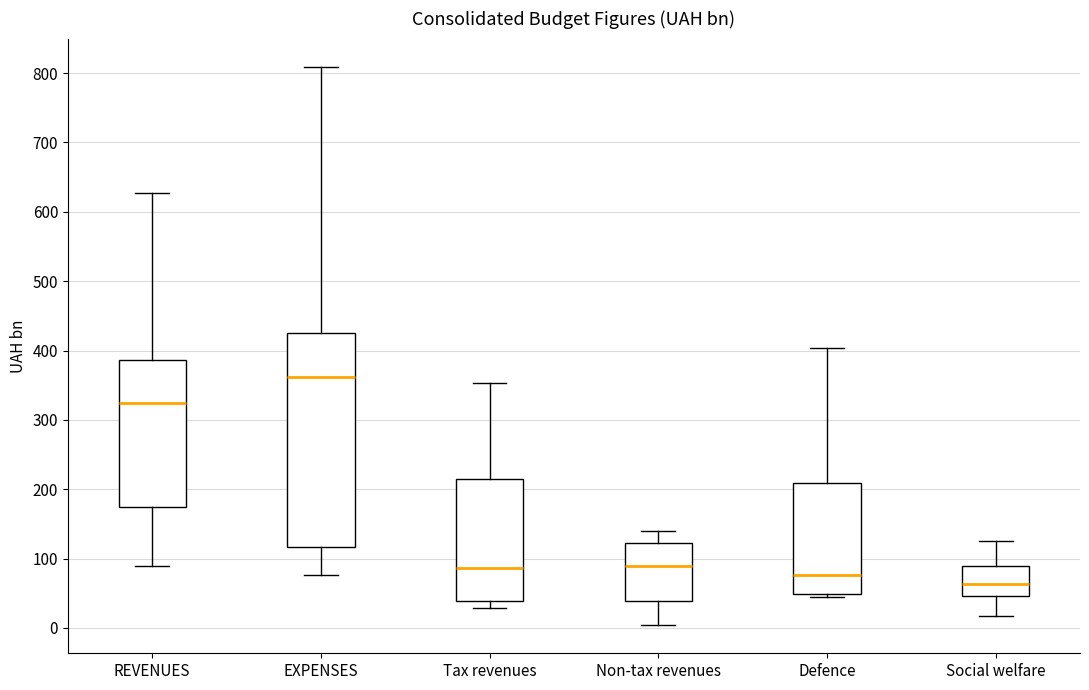

Where does the lower whisker of the box for EXPENSES end on the y-axis? The values are not printed on the chart, so give them approximately, as read against the axis.

80